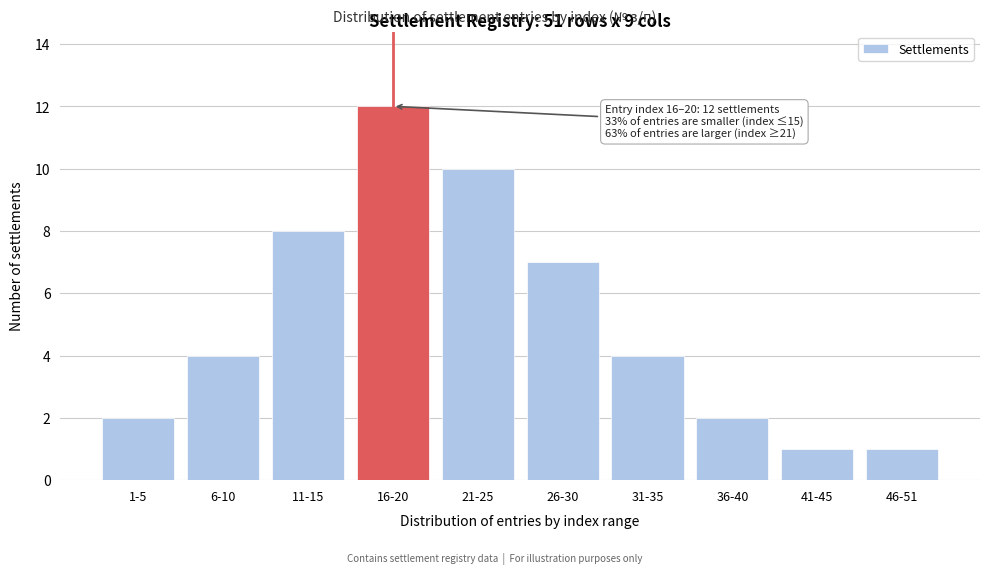

Reading left to right, list all the values displayed in this chart.

2	4	8	12	10	7	4	2	1	1